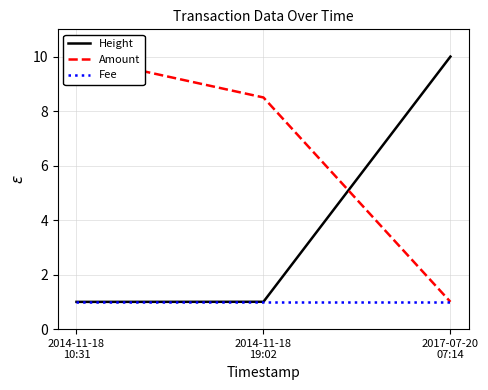

What is the approximate value of Amount at 2014-11-18
10:31?

10.0